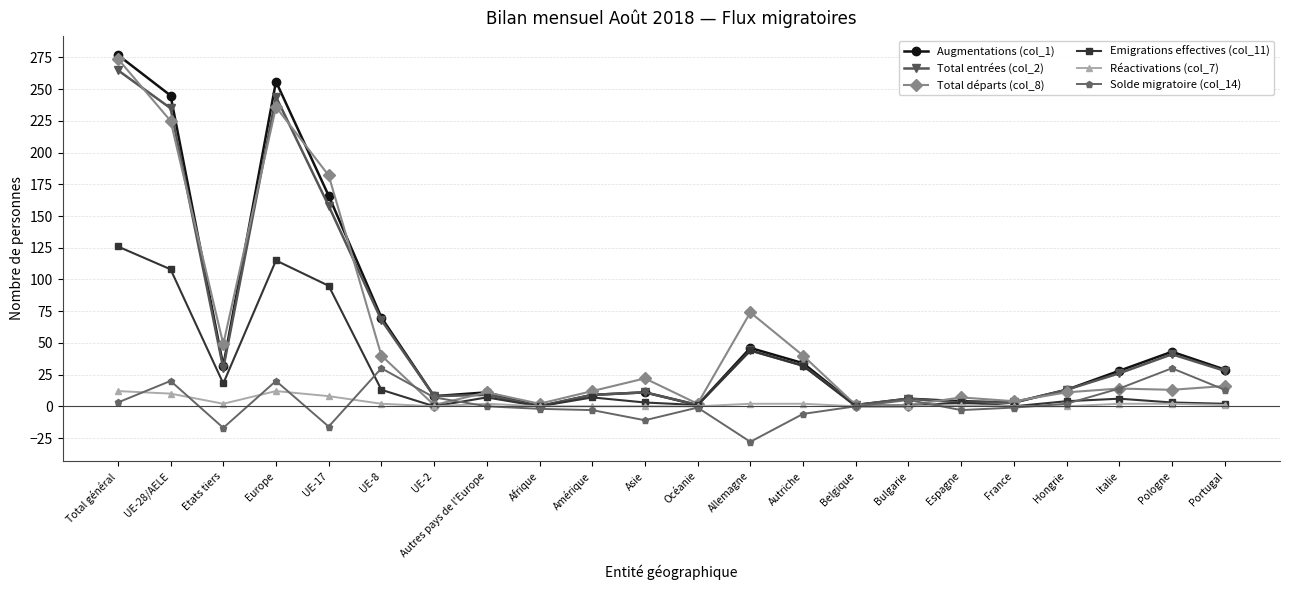

Between Belgique and Pologne, which series saw the biggest shift?

Augmentations (col_1)